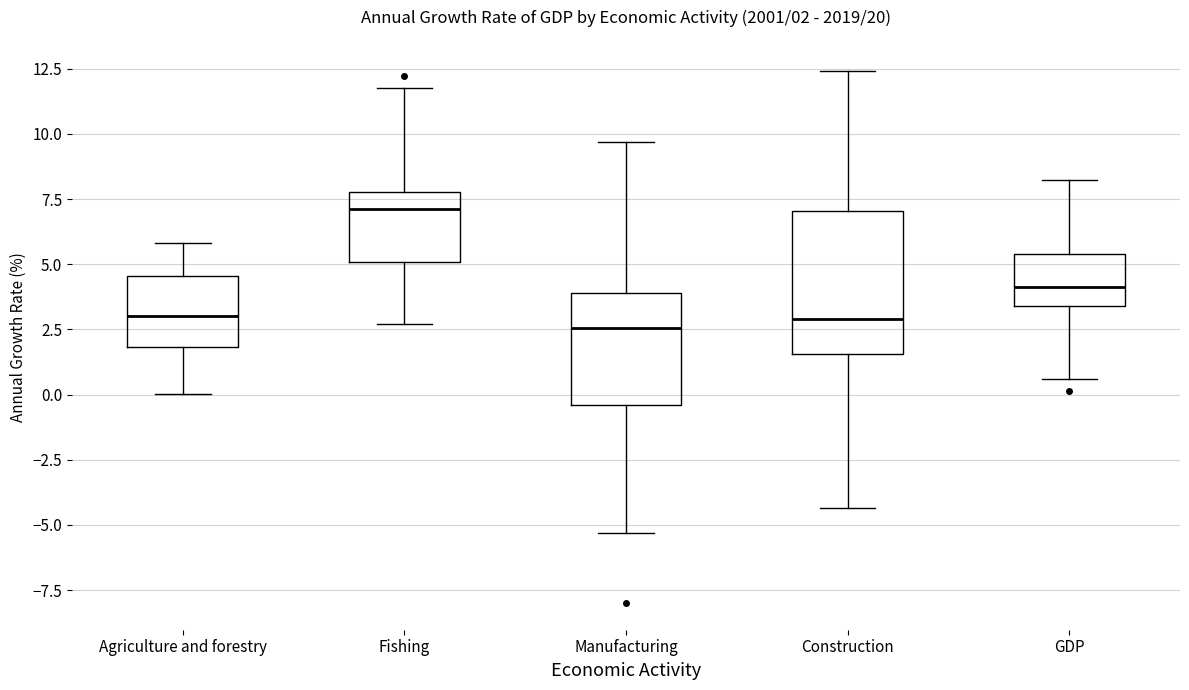

Comparing the boxes themselves (not the whiskers), which one is the tallest?

Construction